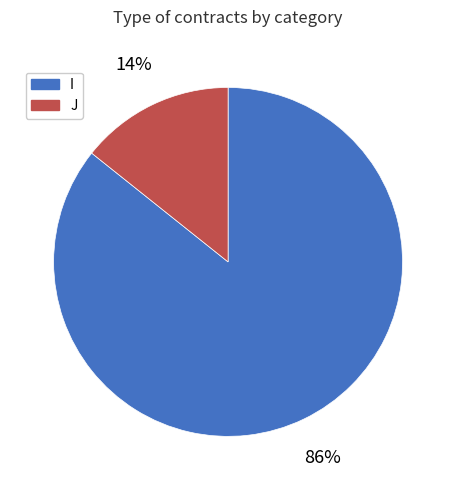

To the nearest percent, what is the average slice percentage?

50%